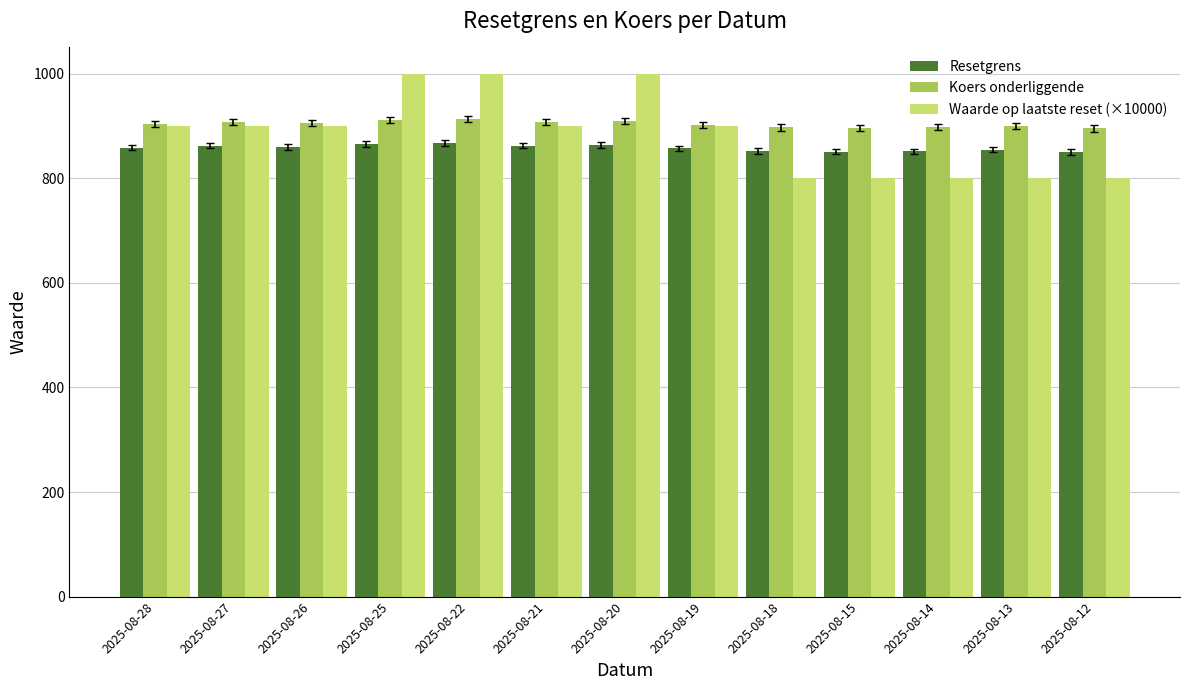

What are all the series names shown in the legend?

Resetgrens, Koers onderliggende, Waarde op laatste reset (×10000)